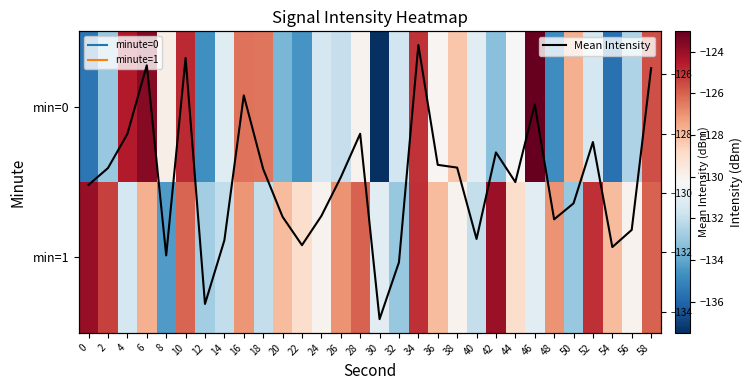

At which category is the sum across all series the highest?

34